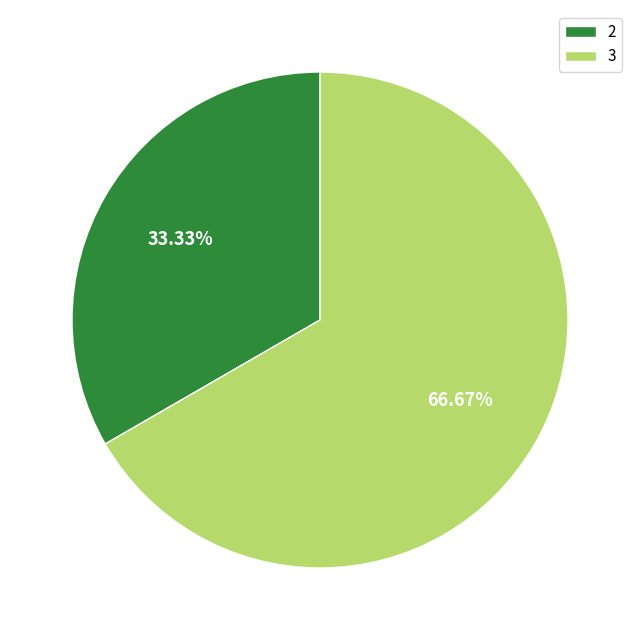

Which category accounts for the majority?

3